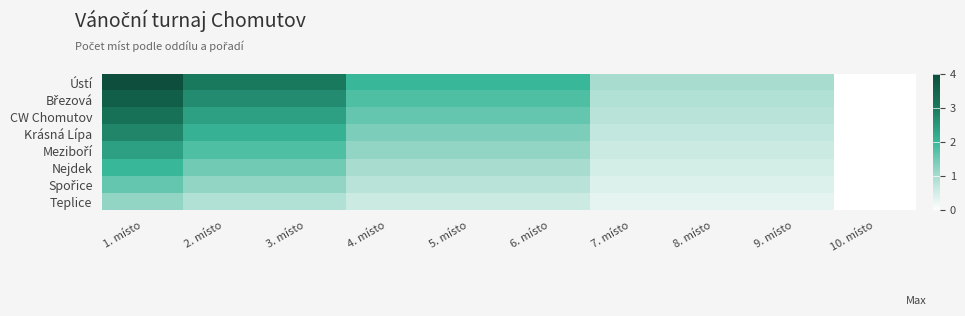

List the series in order of their peak value, lowest first.

Teplice, Spořice, Nejdek, Meziboří, Krásná Lípa, CW Chomutov, Březová, Ústí